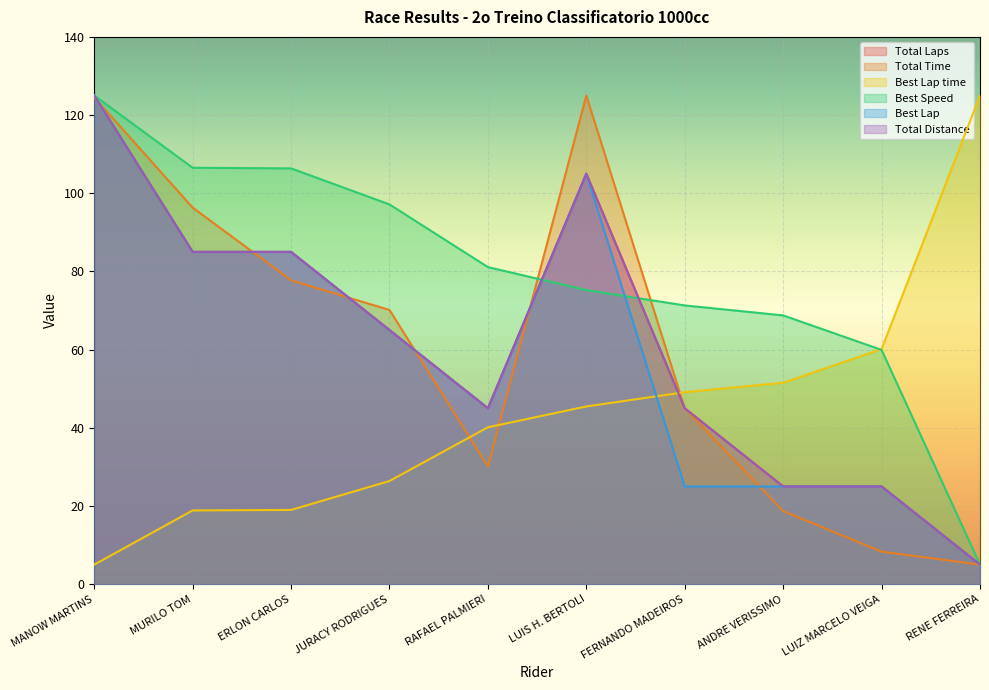

What is the difference between the second highest and second lowest values in the Total Distance series?

80.0